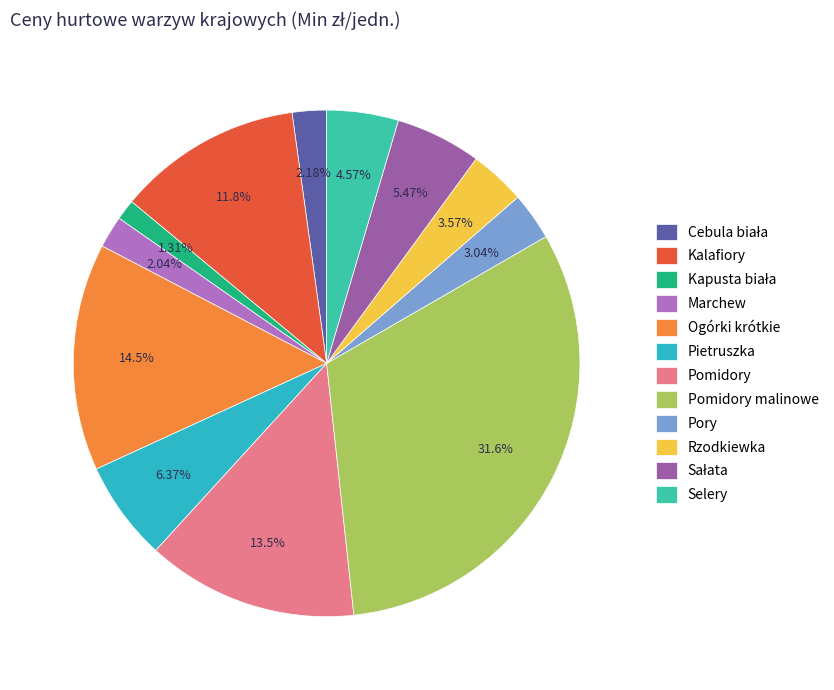

Count the number of slices in the pie.

12